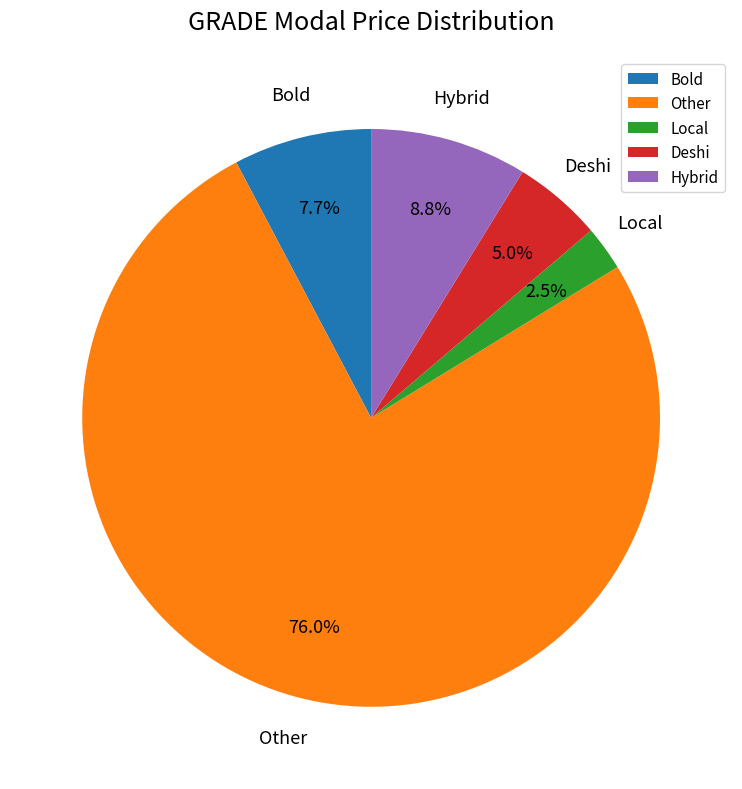

Does Other account for over 50% of the chart?

Yes